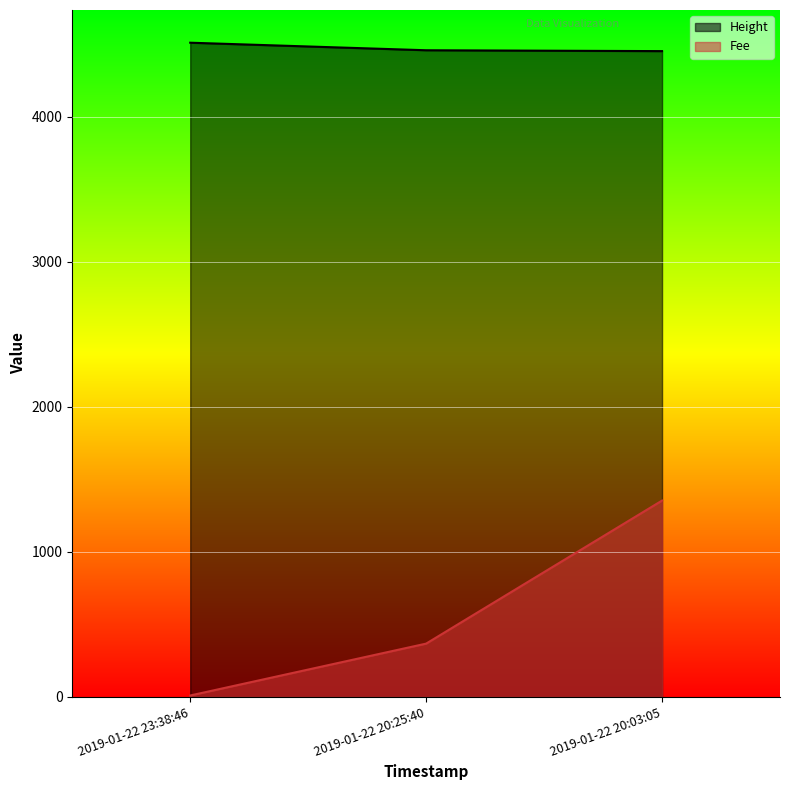

True or false: Fee has a value of 14.5 at 2019-01-22 23:38:46.

False